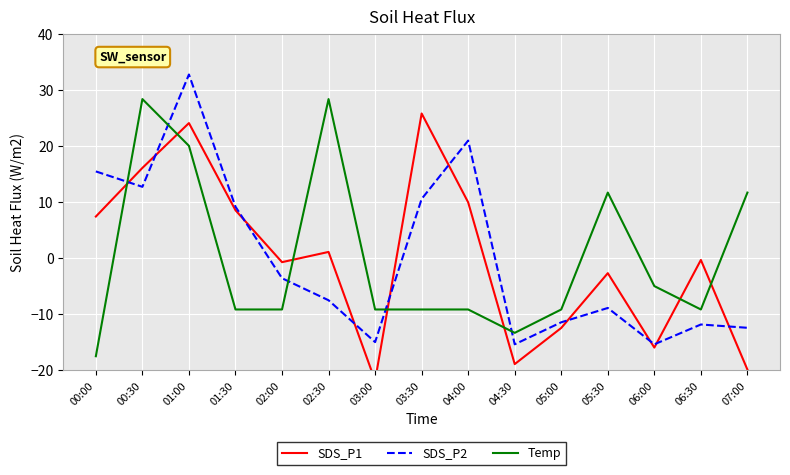

Rank the series by their maximum value, from highest to lowest.

SDS_P2, Temp, SDS_P1